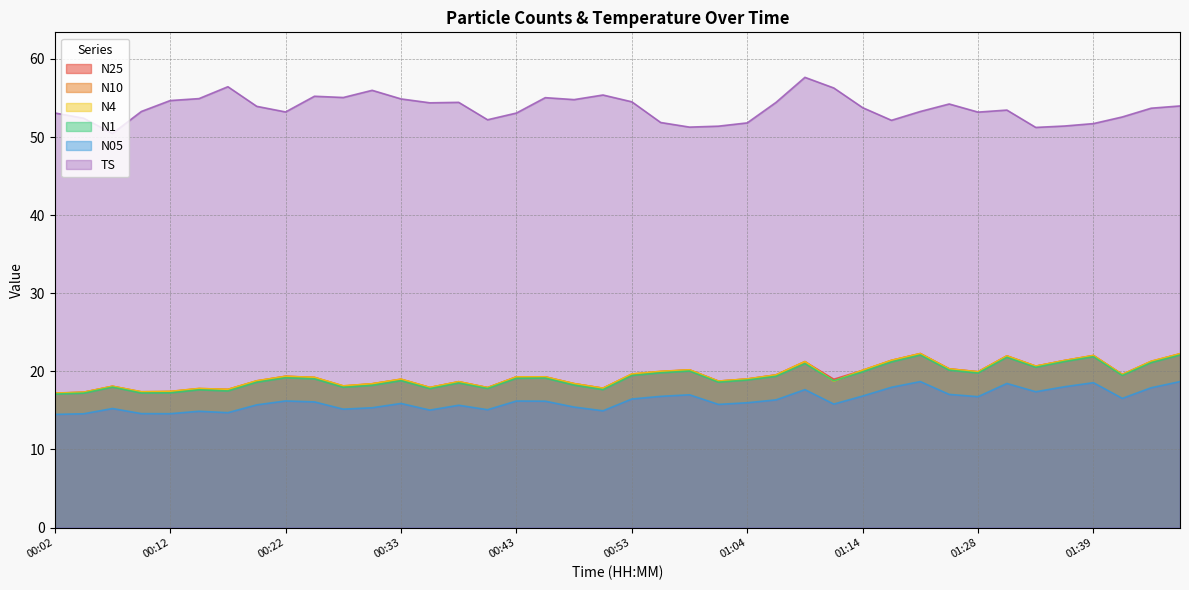

Is it true that N1 equals 18.5 at 00:38?

True